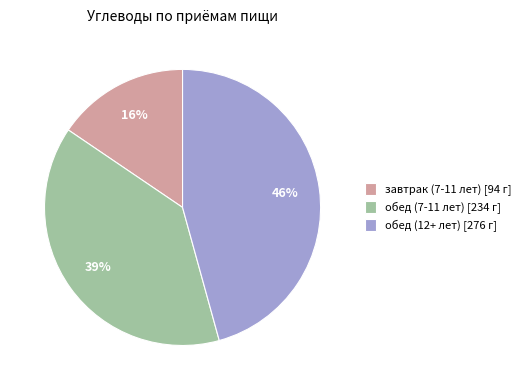

To the nearest percent, what is the difference between the обед (12+ лет) and обед (7-11 лет) slice percentages?

7%